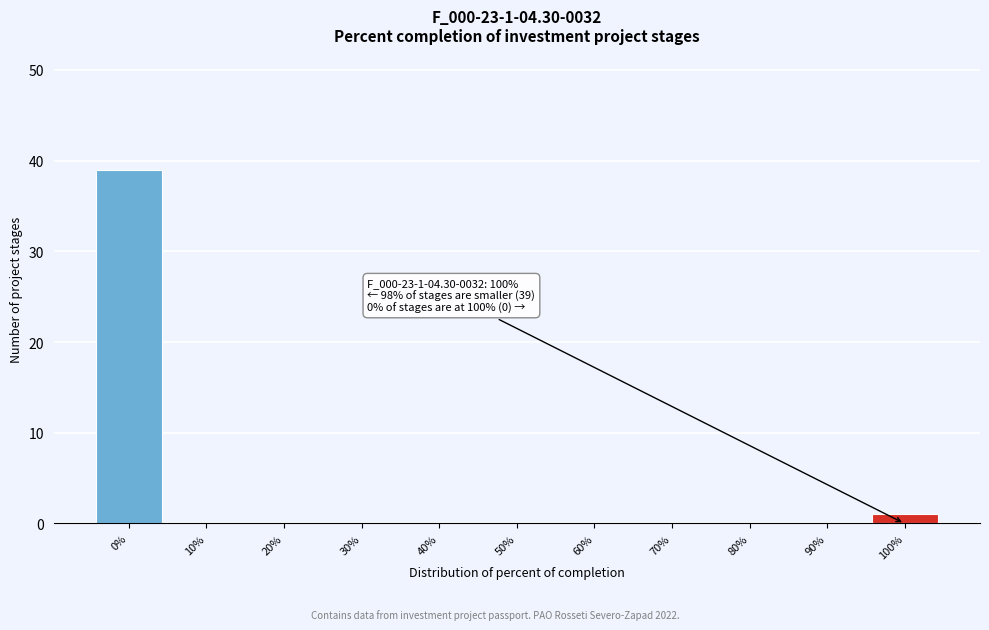

Reading left to right, what are all the values shown in this chart?

0%=39	10%=0	20%=0	30%=0	40%=0	50%=0	60%=0	70%=0	80%=0	90%=0	100%=1